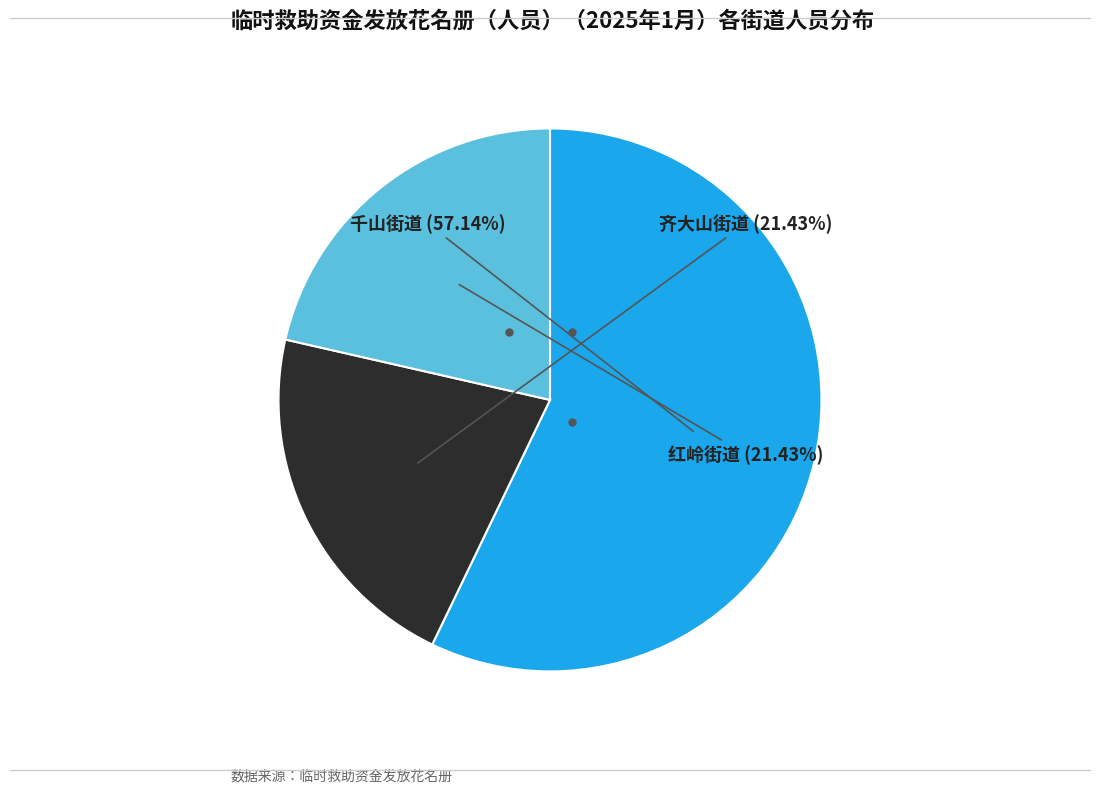

Is there any slice that represents more than half of the pie?

Yes